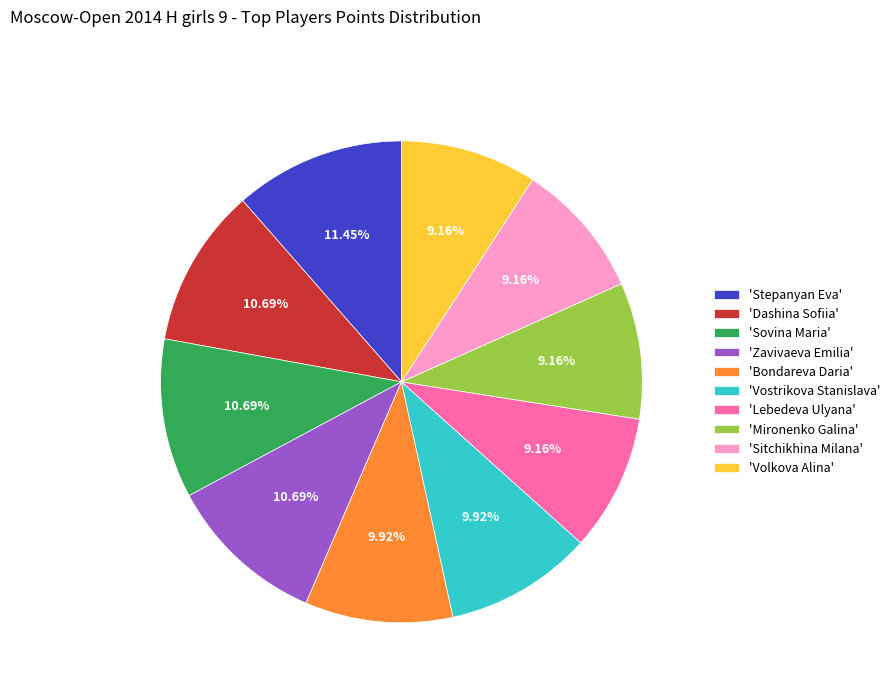

How many slices are in this pie chart?

10